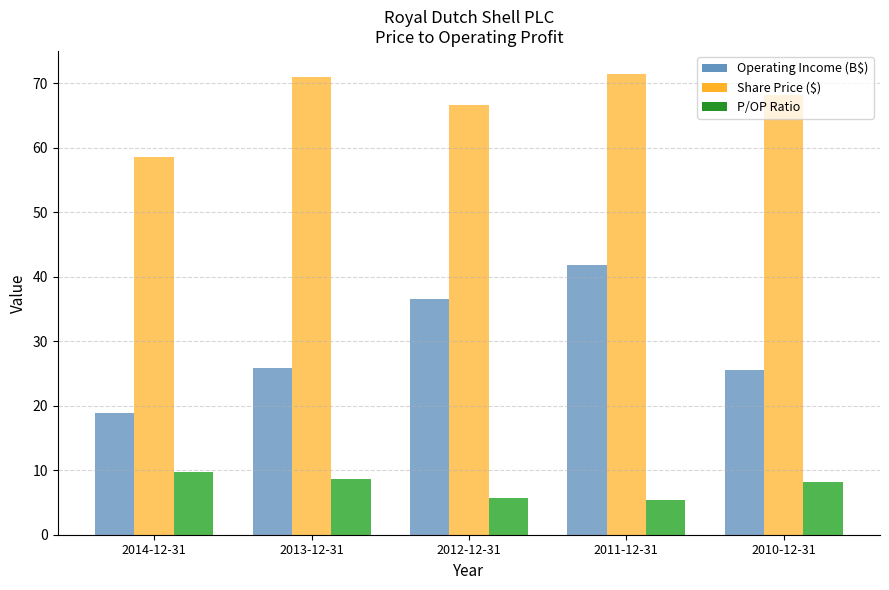

What is the minimum value for P/OP Ratio?

5.3